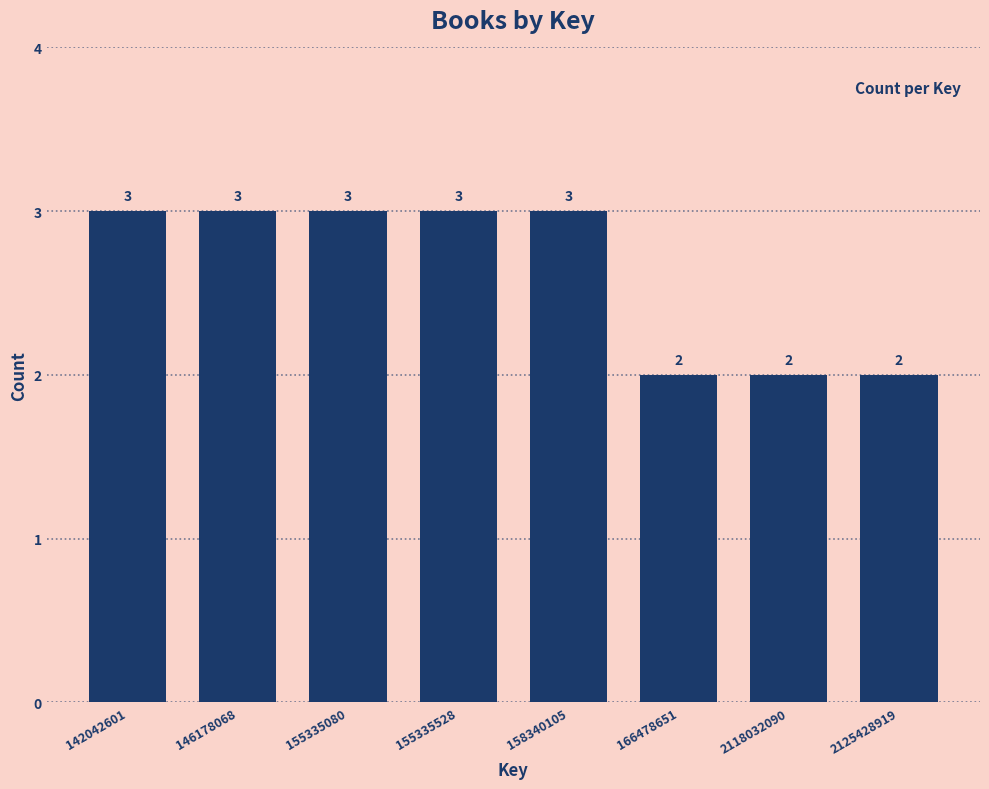

Reading left to right, list all the values displayed in this chart.

142042601=3	146178068=3	155335080=3	155335528=3	158340105=3	166478651=2	2118032090=2	2125428919=2